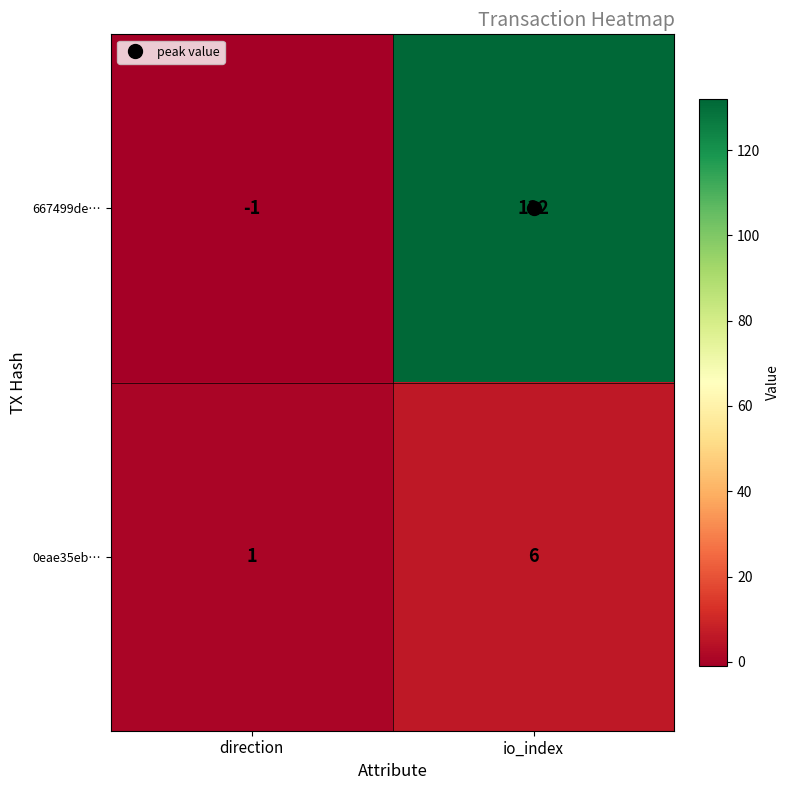

Rank the series by their average value, from highest to lowest.

667499de…, 0eae35eb…